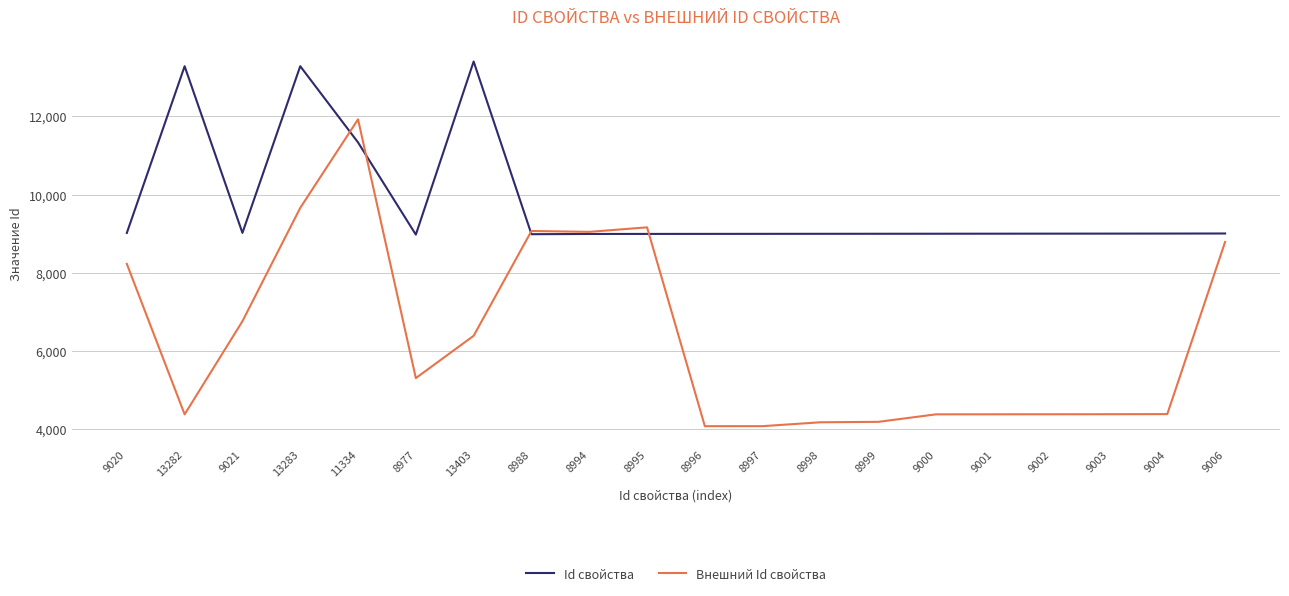

What are all the series names shown in the legend?

Id свойства, Внешний Id свойства